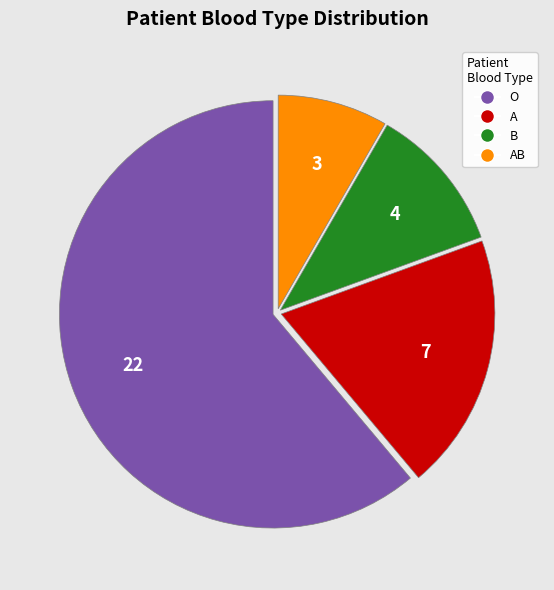

Is there a majority slice in this chart?

Yes